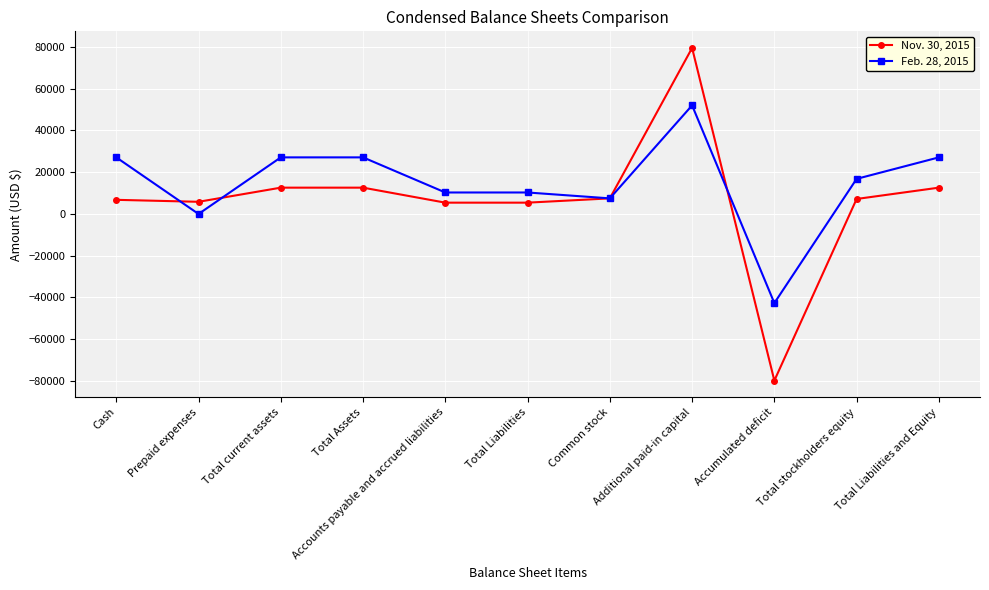

How many data points in Feb. 28, 2015 are less than 16820?

5